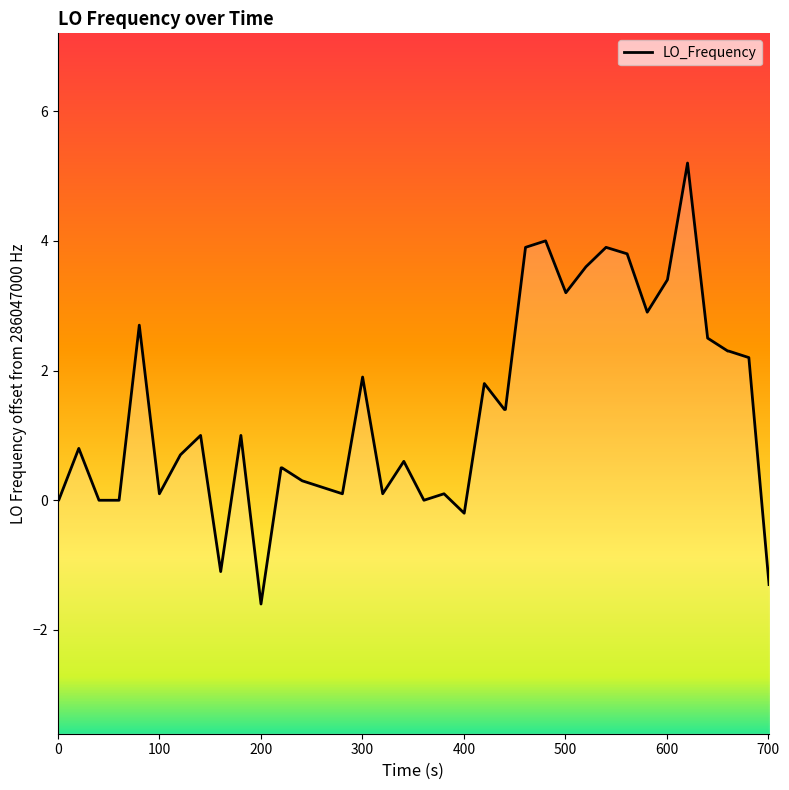

How many lines are shown in the chart?

1